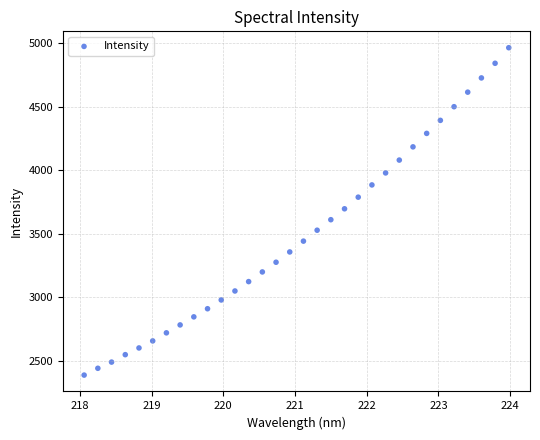

What is the range of Y values (max minus min)?

2572.2